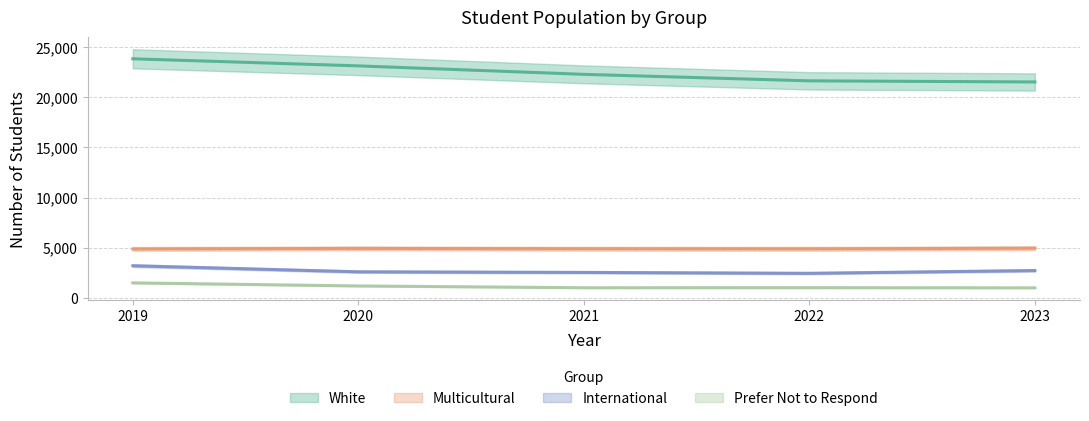

Rank the categories by Prefer Not to Respond value from lowest to highest.

2023, 2021, 2022, 2020, 2019